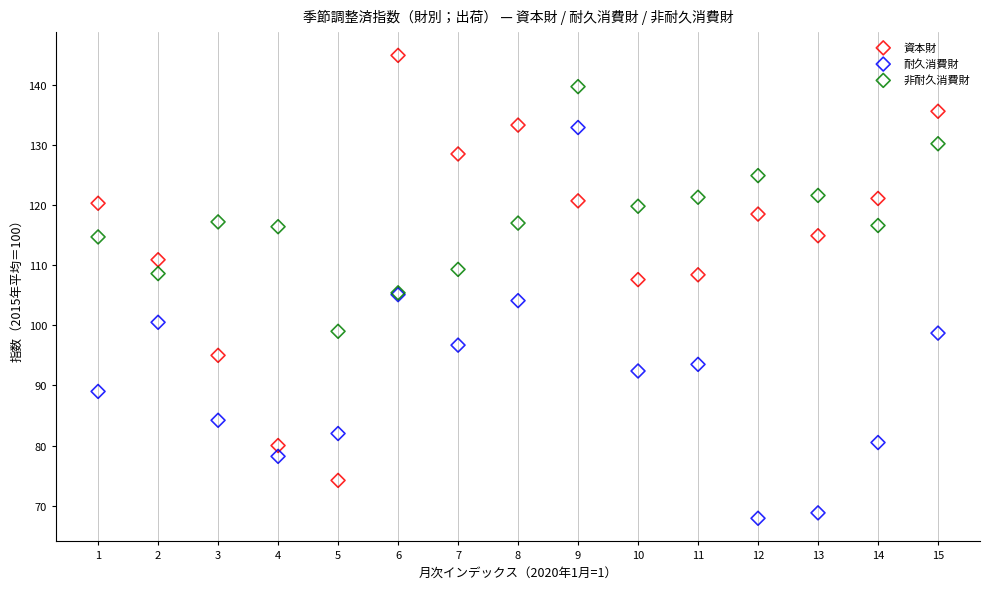

Which series contains the highest Y value?

資本財